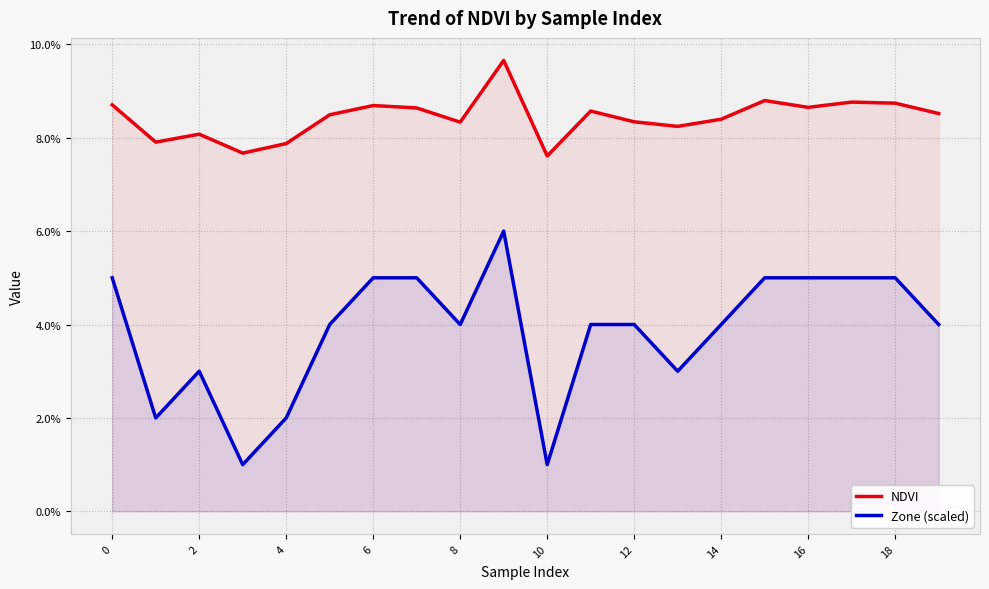

Which series changed the most between 0 and 10?

Zone (scaled)